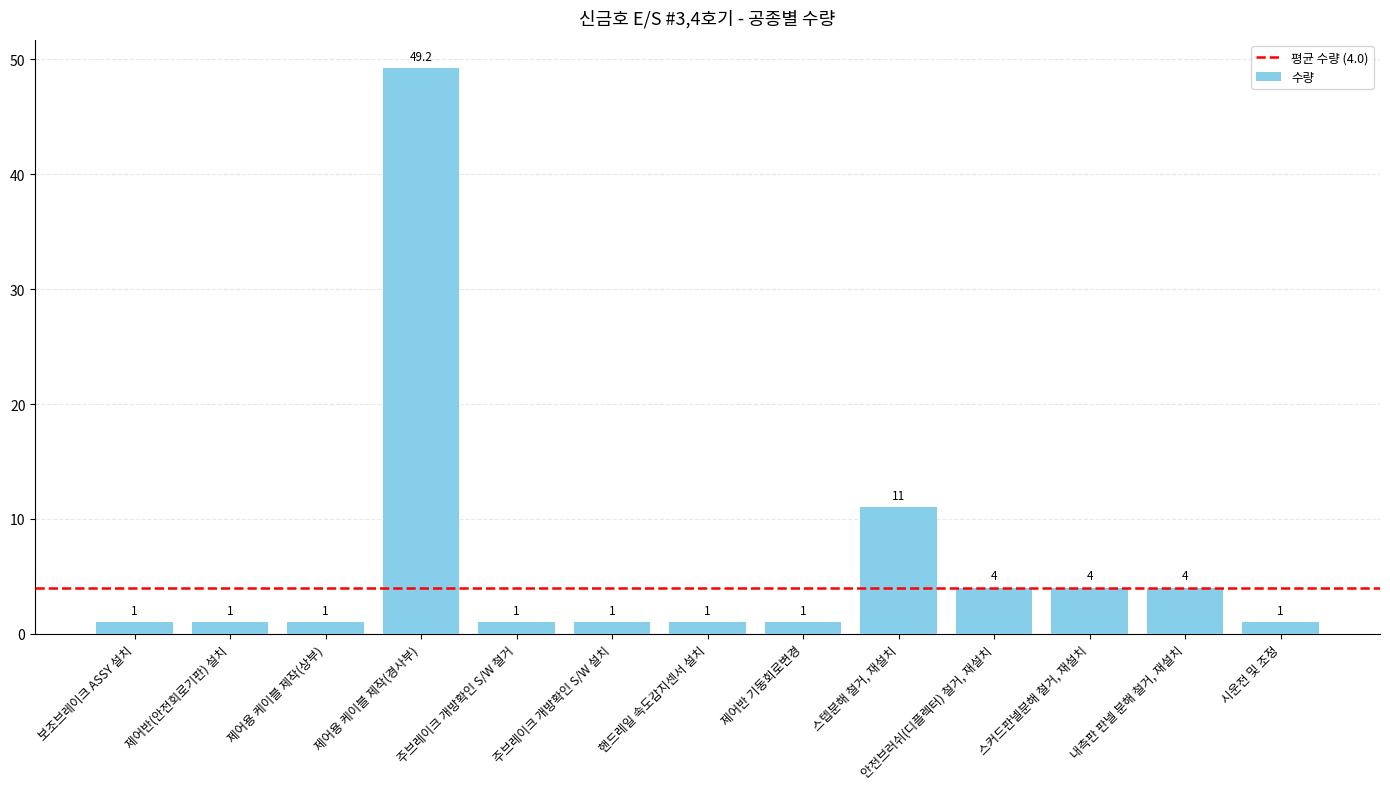

How many data points does each series have?

13